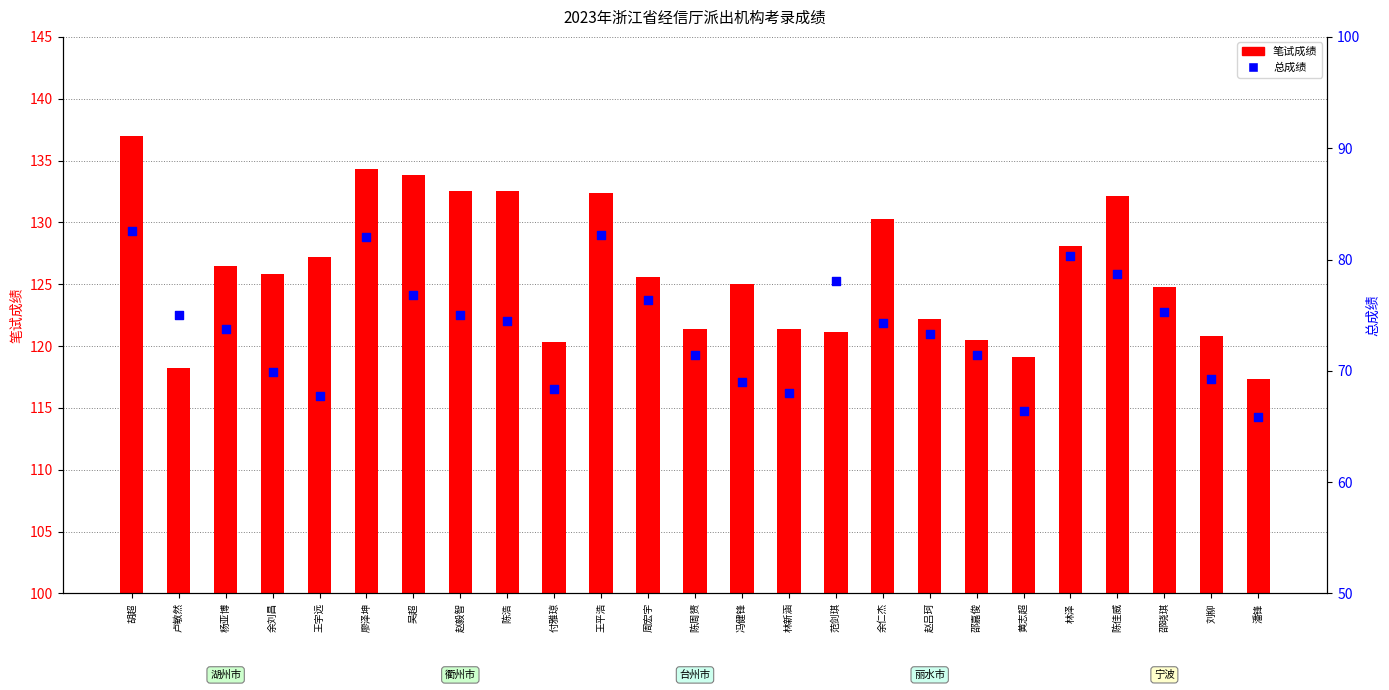

What are all the series names shown in the legend?

笔试成绩, 总成绩